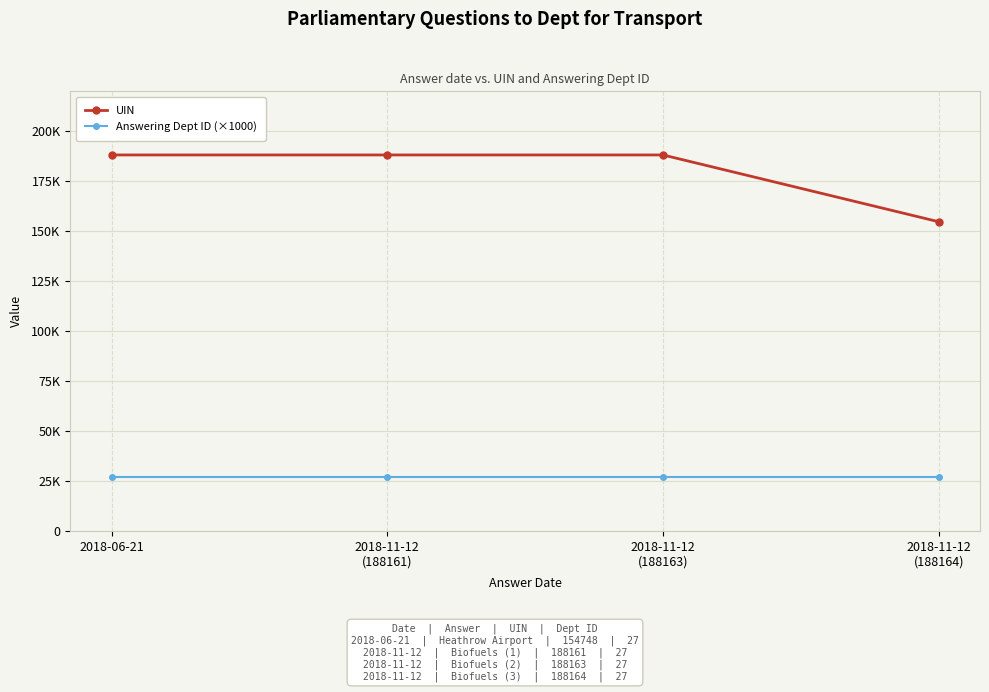

What are all the series names shown in the legend?

UIN, Answering Dept ID (×1000)